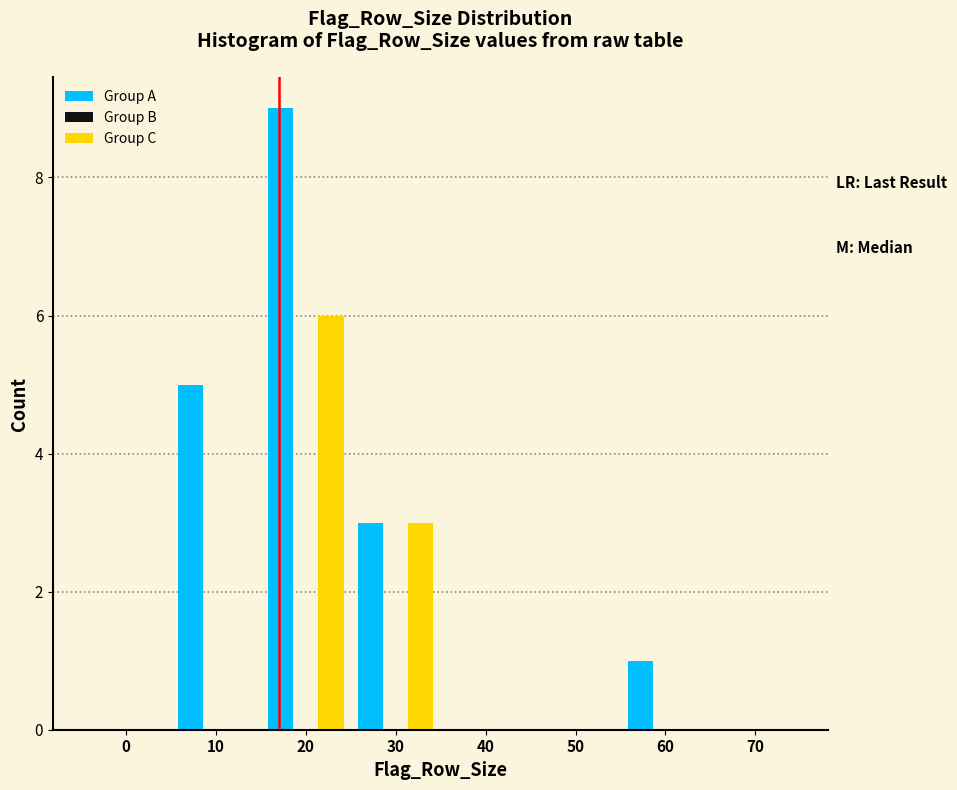

Reading left to right, transcribe all the data shown in this chart.

Group A: 0=0	10=5	20=9	30=3	40=0	50=0	60=1	70=0
Group C: 0=0	10=0	20=6	30=3	40=0	50=0	60=0	70=0